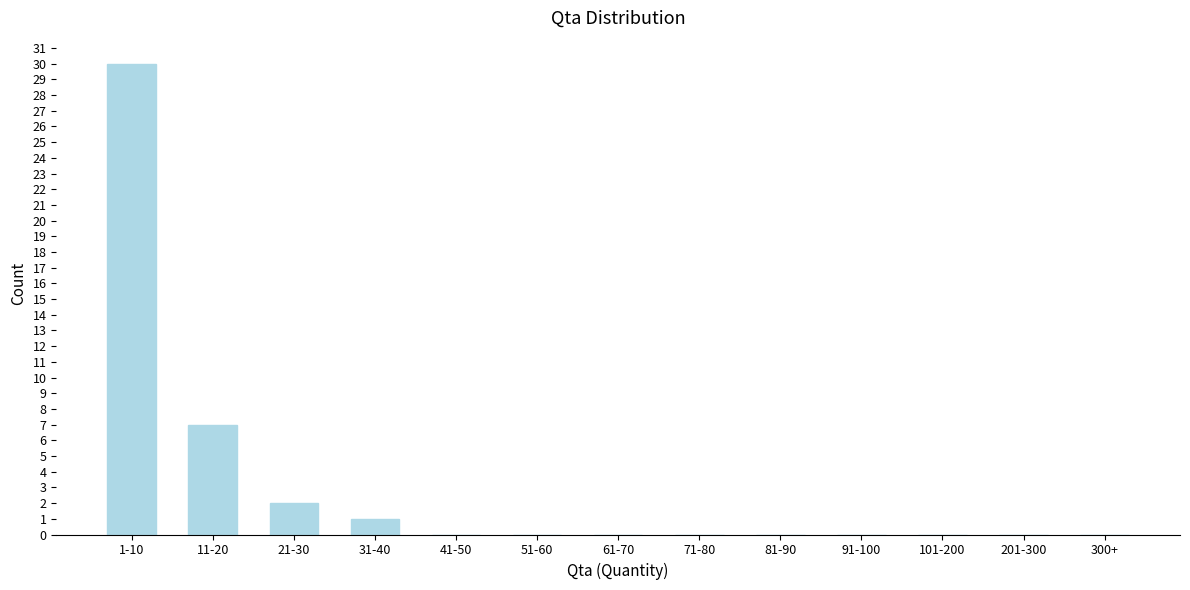

Reading left to right, what are all the values shown in this chart?

1-10=30	11-20=7	21-30=2	31-40=1	41-50=0	51-60=0	61-70=0	71-80=0	81-90=0	91-100=0	101-200=0	201-300=0	300+=0